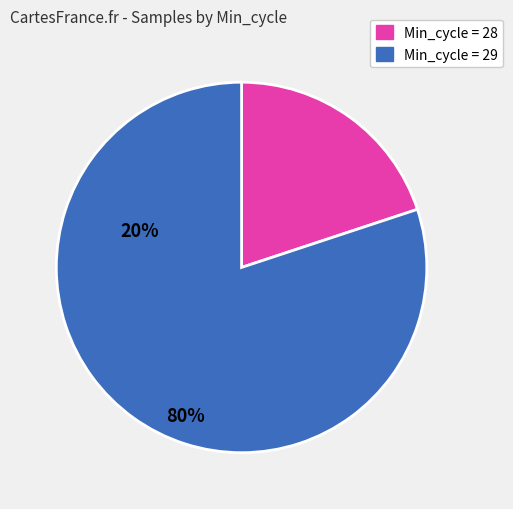

Combined, do Min_cycle = 29 and Min_cycle = 28 account for over 50%?

Yes